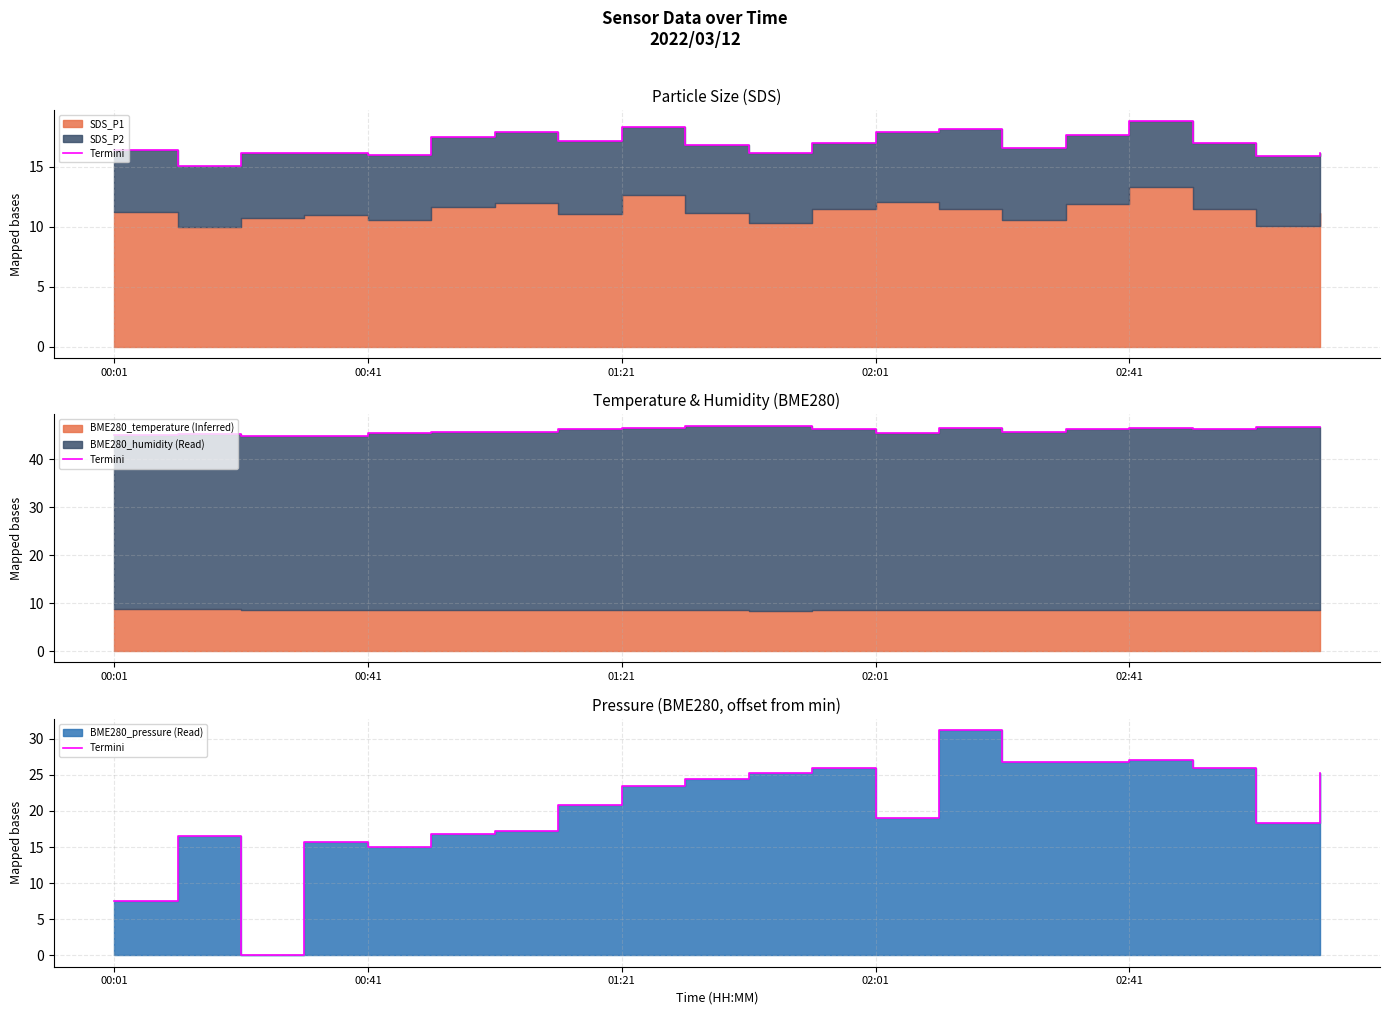

Reading left to right, extract all data points from this chart.

7.5	16.5	0.0	15.7	15.0	16.8	17.2	20.9	23.4	24.4	25.3	25.9	19.0	31.2	26.8	26.8	27.0	25.9	18.3	25.3